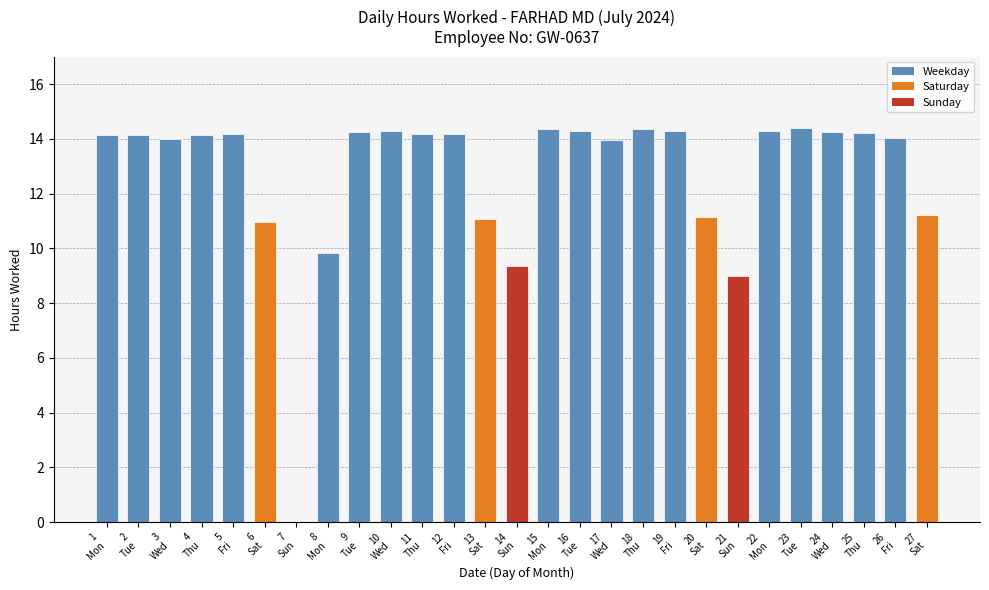

What is the sum of all values?

342.5